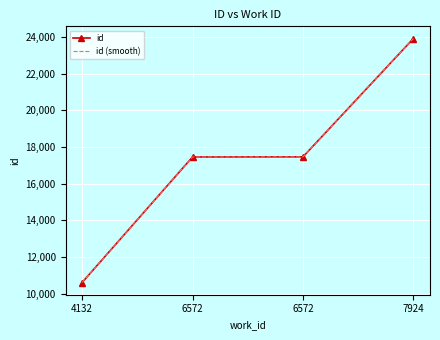

Where is id (smooth) nearest to the value 17262?

6572